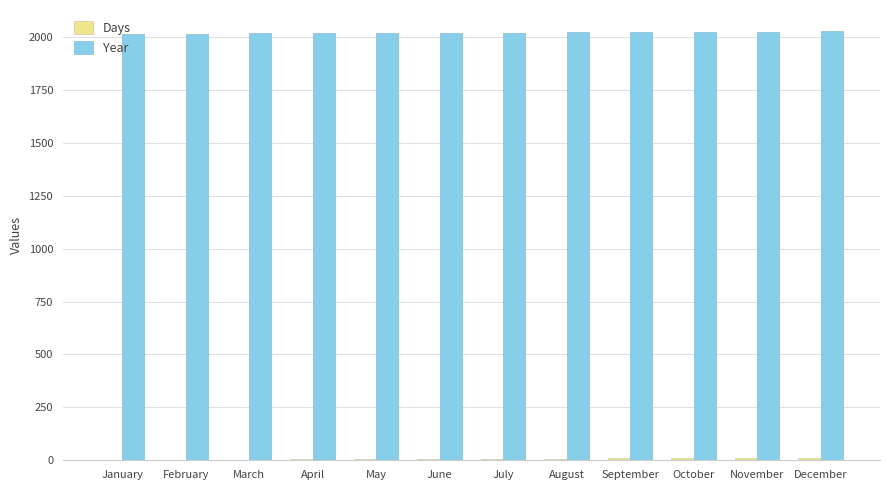

What is the sum of all Year values?

24246